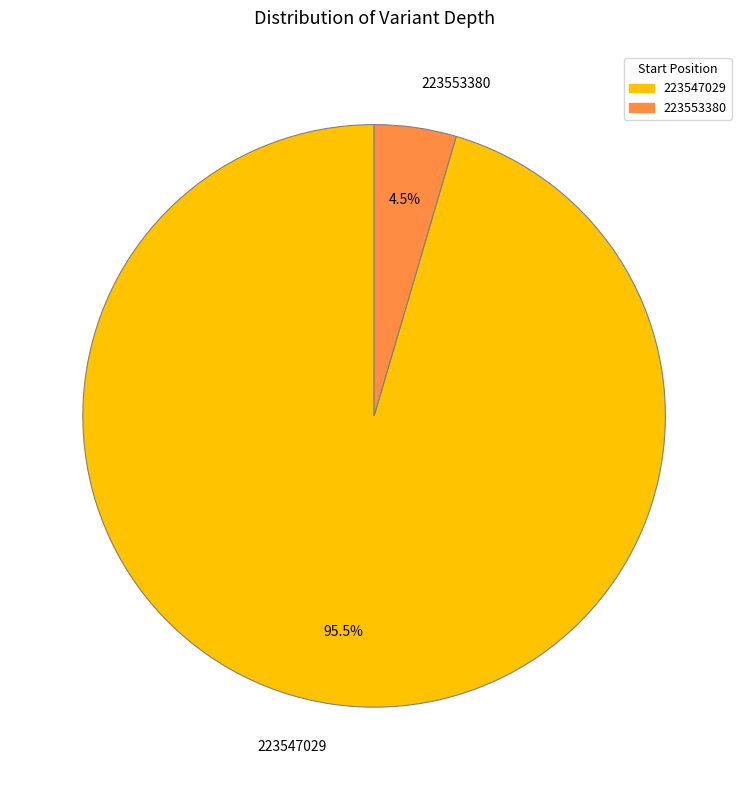

What percentage do 223547029 and 223553380 together represent?

100.0%